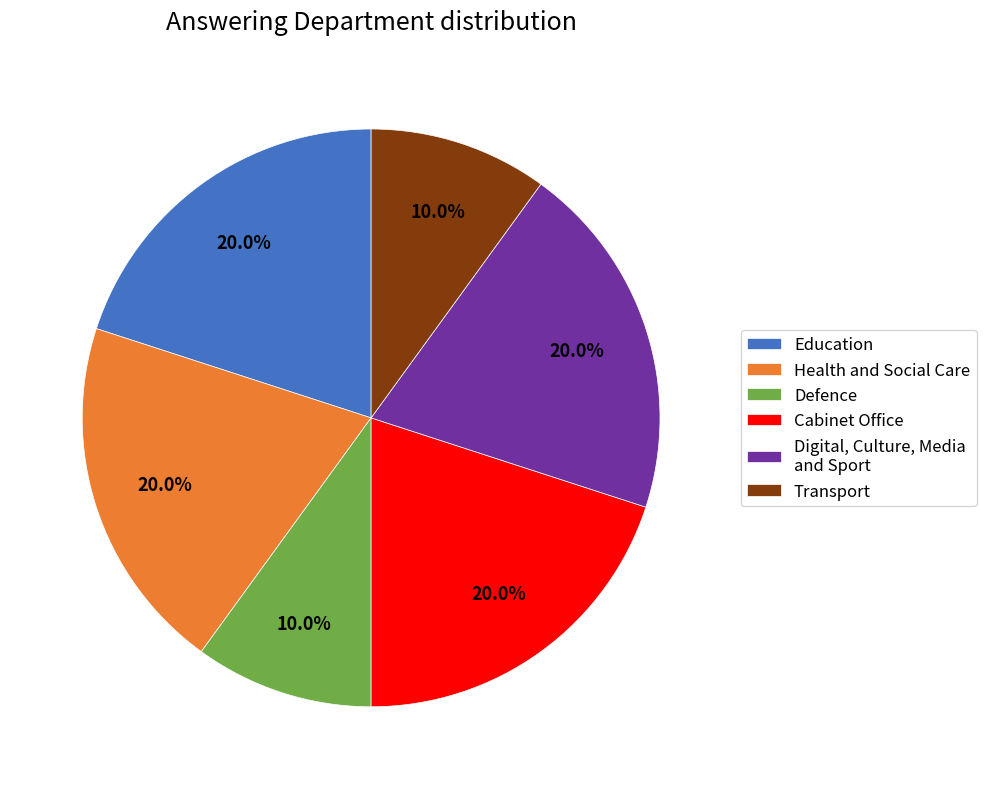

Do Cabinet Office and Digital, Culture, Media and Sport together represent more than half of the pie?

No